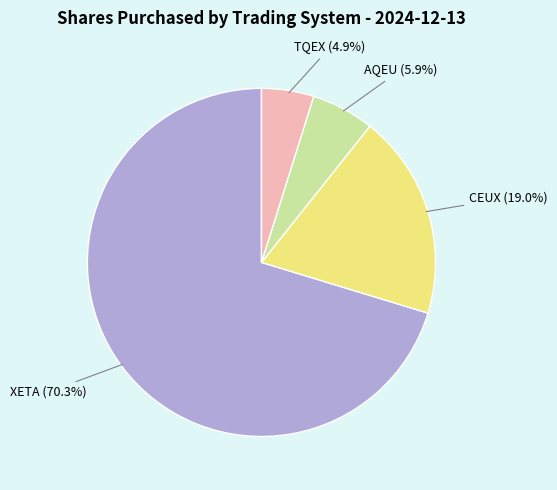

Which slice is the largest?

XETA